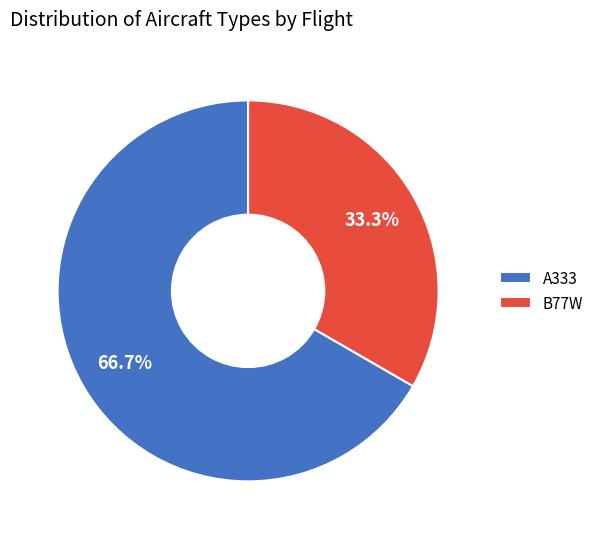

Which category has the biggest portion of the pie?

A333